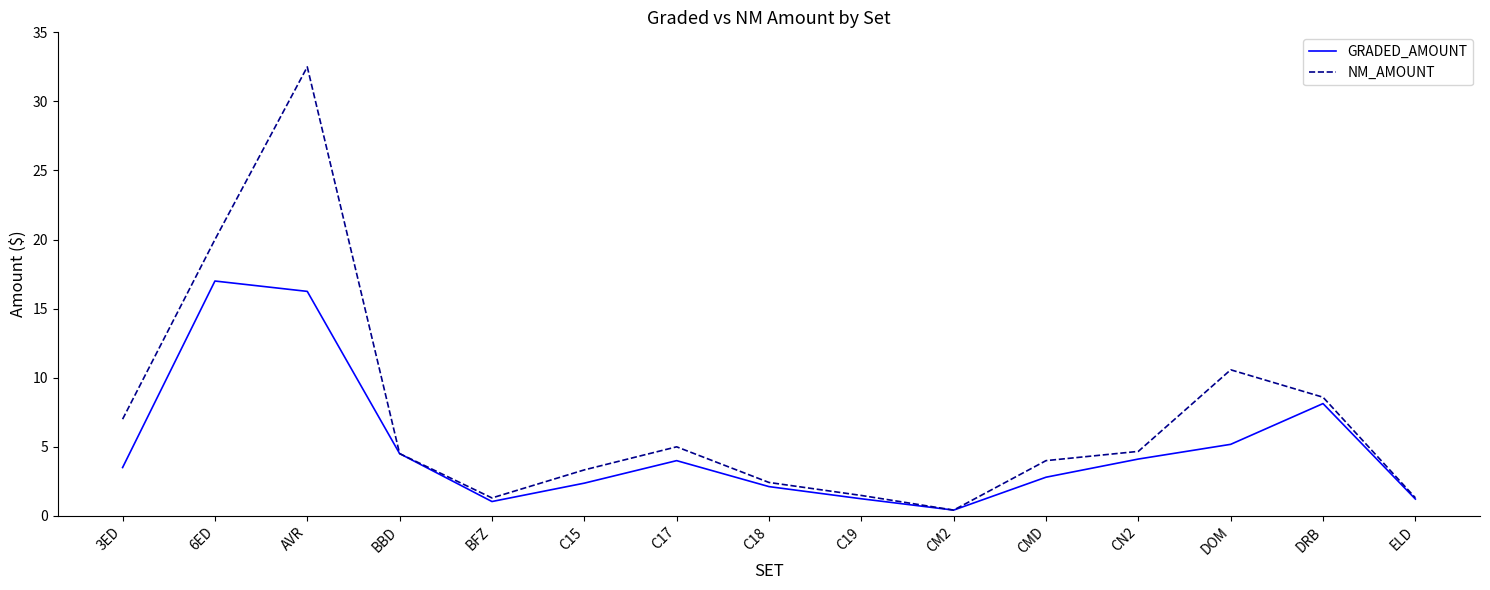

How many lines are shown in the chart?

2